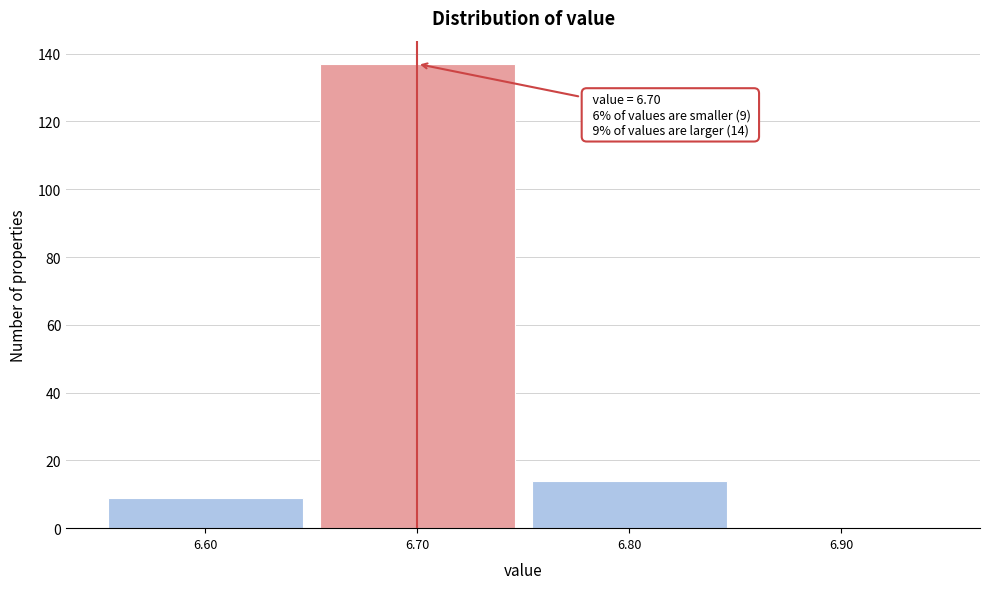

Over which range of the x-axis is the bar tallest?

6.65 to 6.75